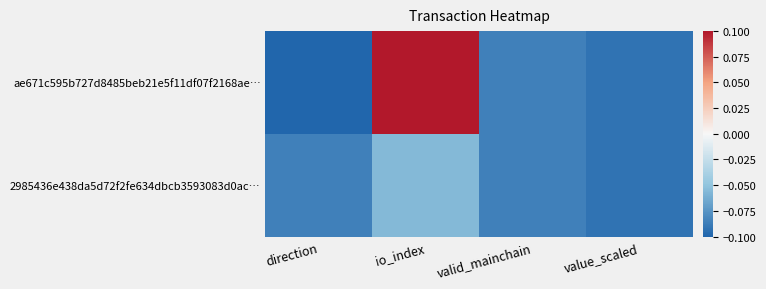

At which category is the sum across all series the highest?

io_index